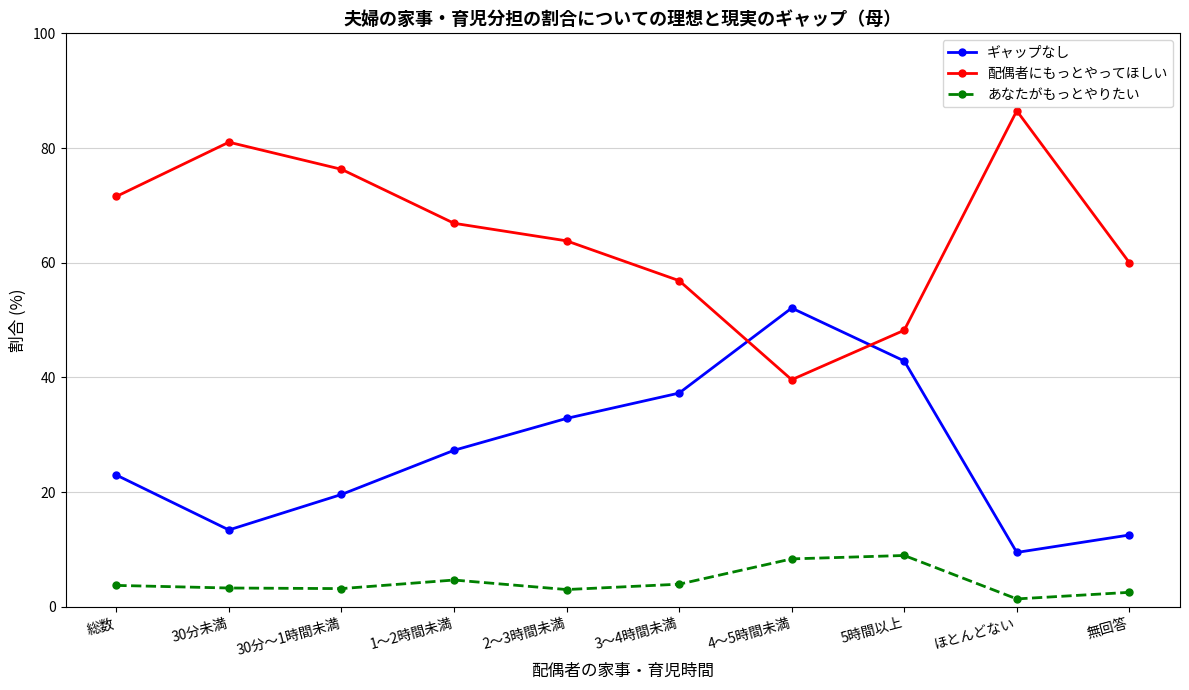

What is the label of the 7th point from the left?

4～5時間未満